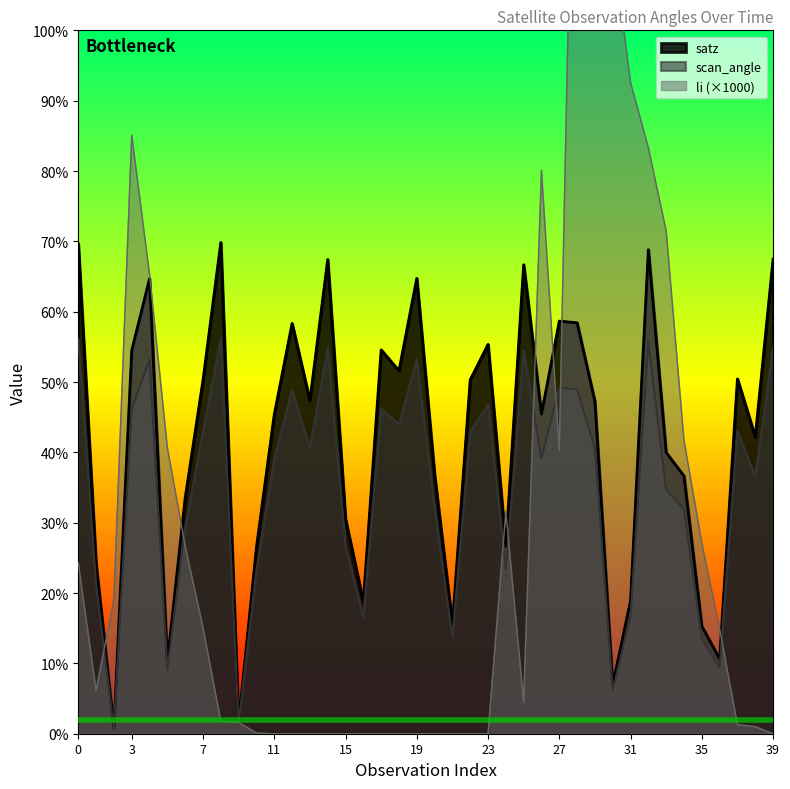

How many interior local peaks does the scan_angle series have?

11